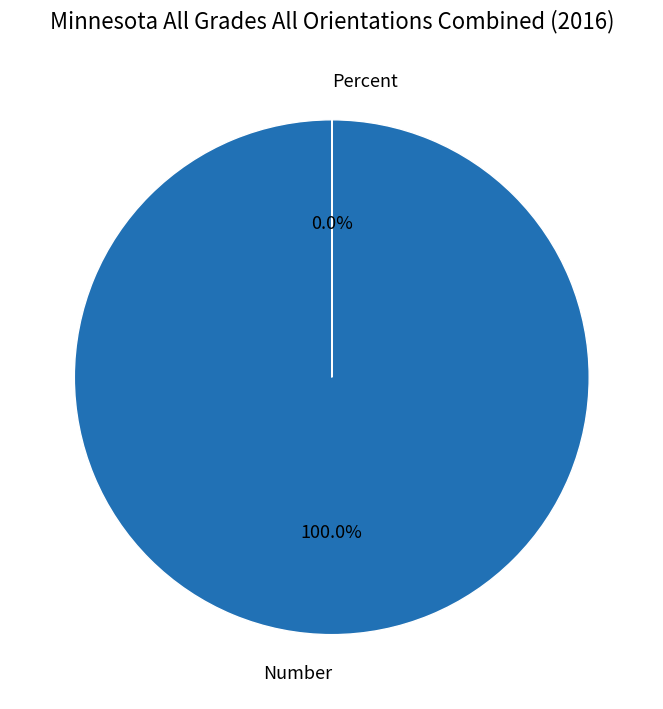

What is the majority slice?

Number